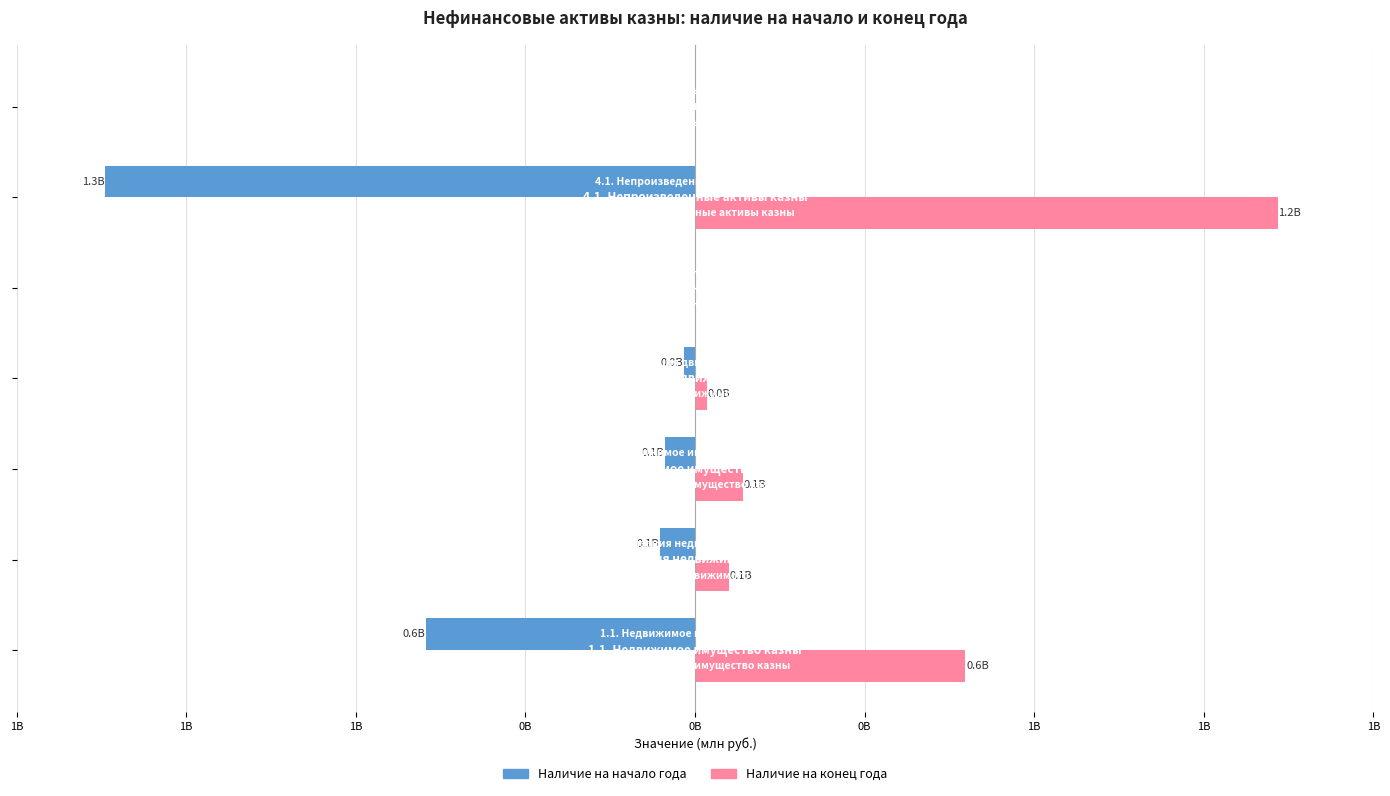

What are all the series names shown in the legend?

Наличие на начало года, Наличие на конец года